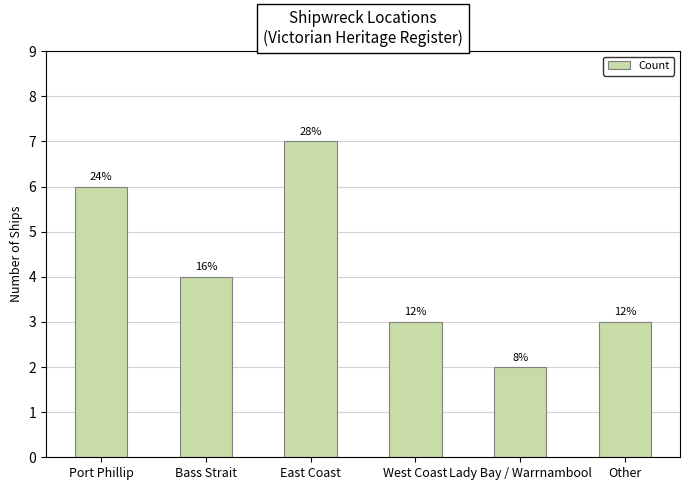

How many bars are there in total?

6